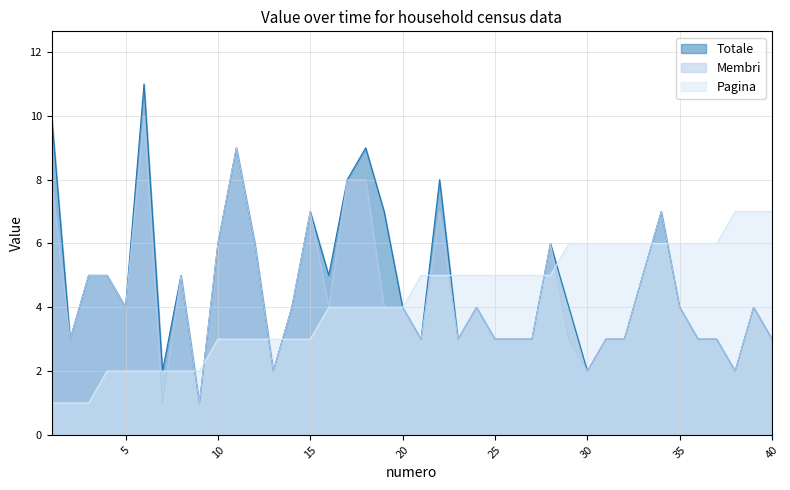

At which category does the chart reach its peak across all series?

6